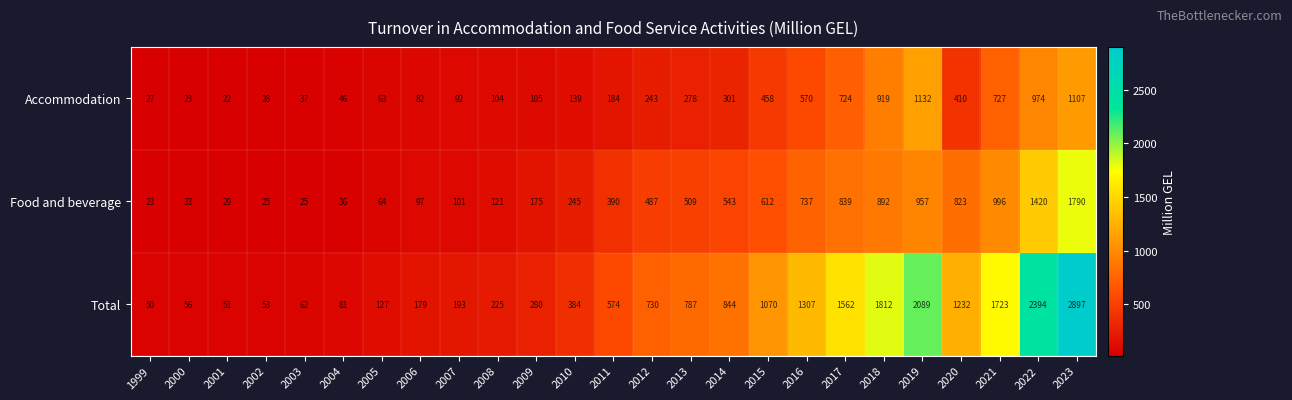

At which category is the sum across all series the highest?

2023